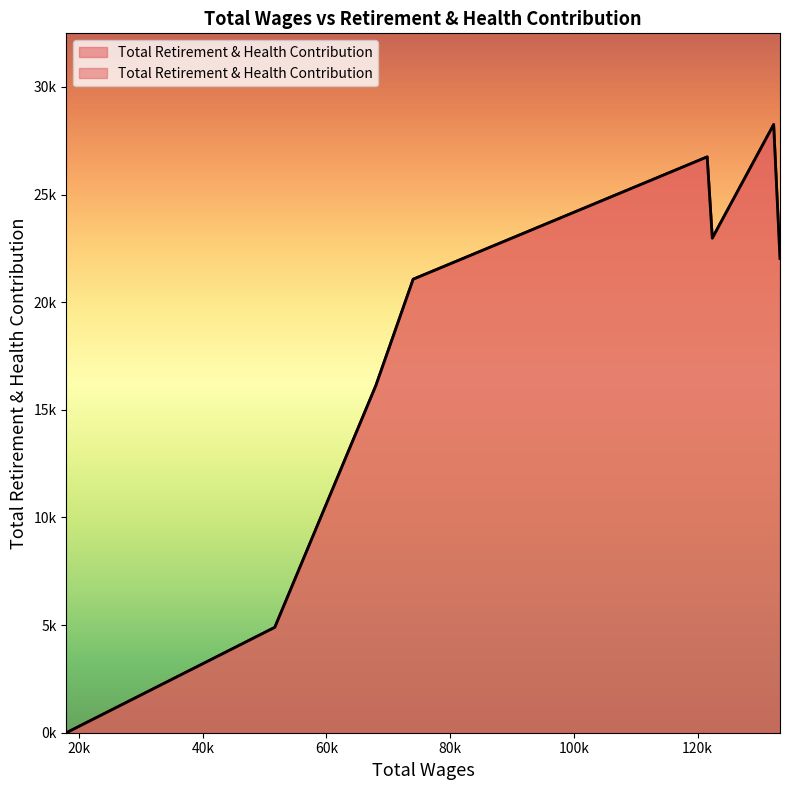

True or false: the data has more than 2 interior local peaks.

False